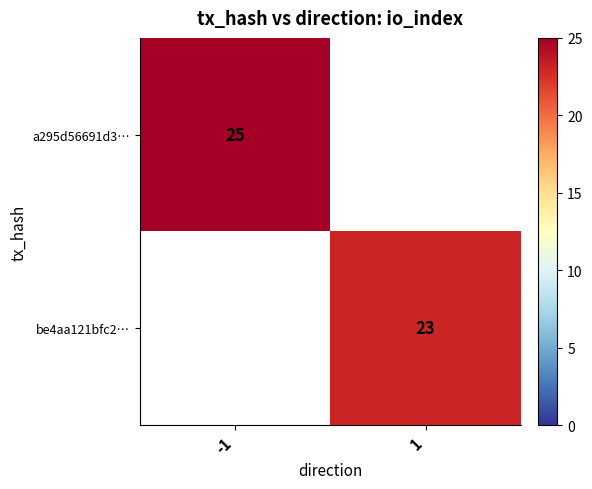

The be4aa121bfc2… series shows 11 at 1. True or false?

False